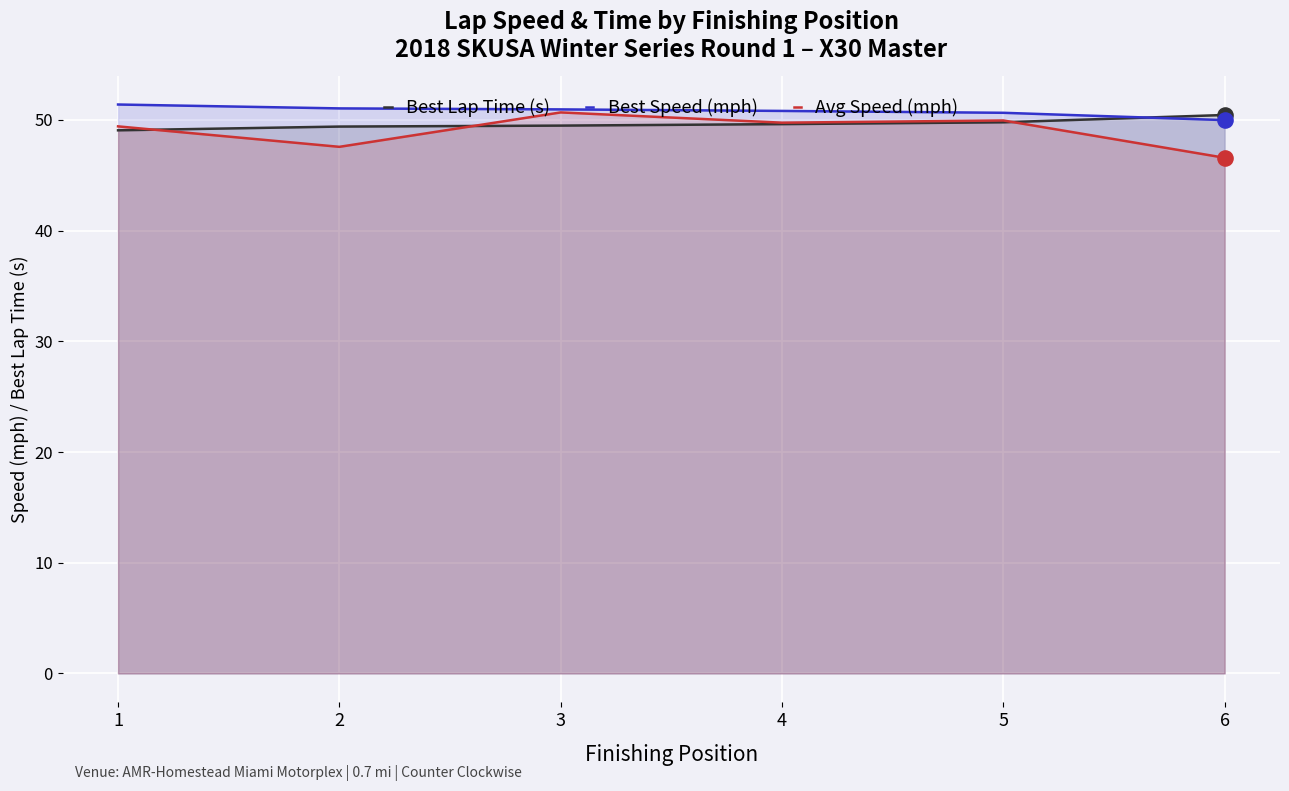

What are all the series names shown in the legend?

Best Lap Time (s), Best Speed (mph), Avg Speed (mph)